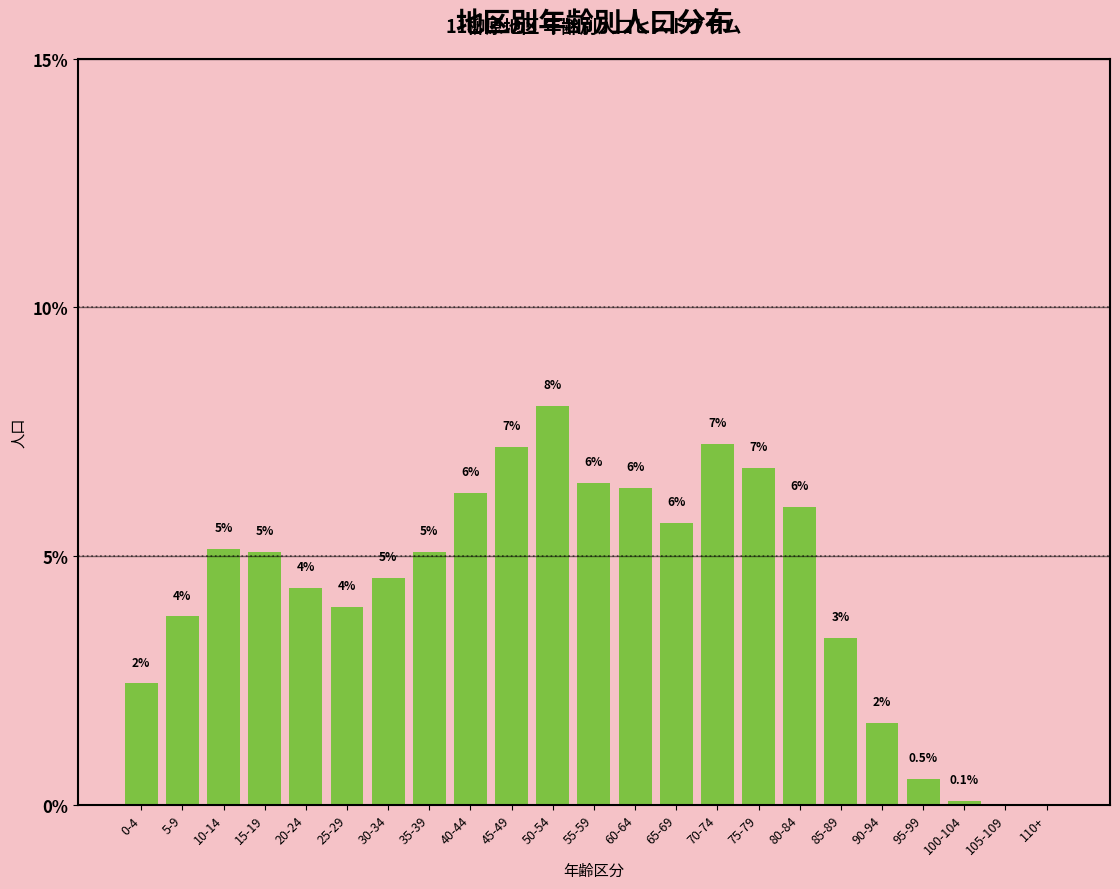

Approximately how many times larger is the value at 25-29 compared to 75-79?

0.6